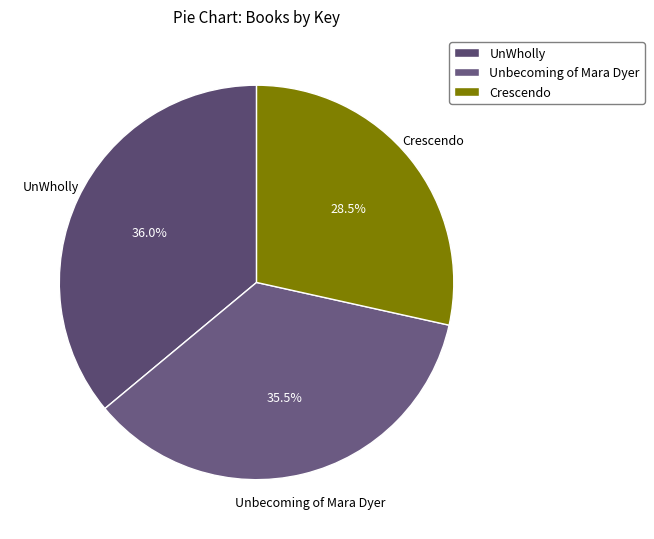

Count the number of slices in the pie.

3